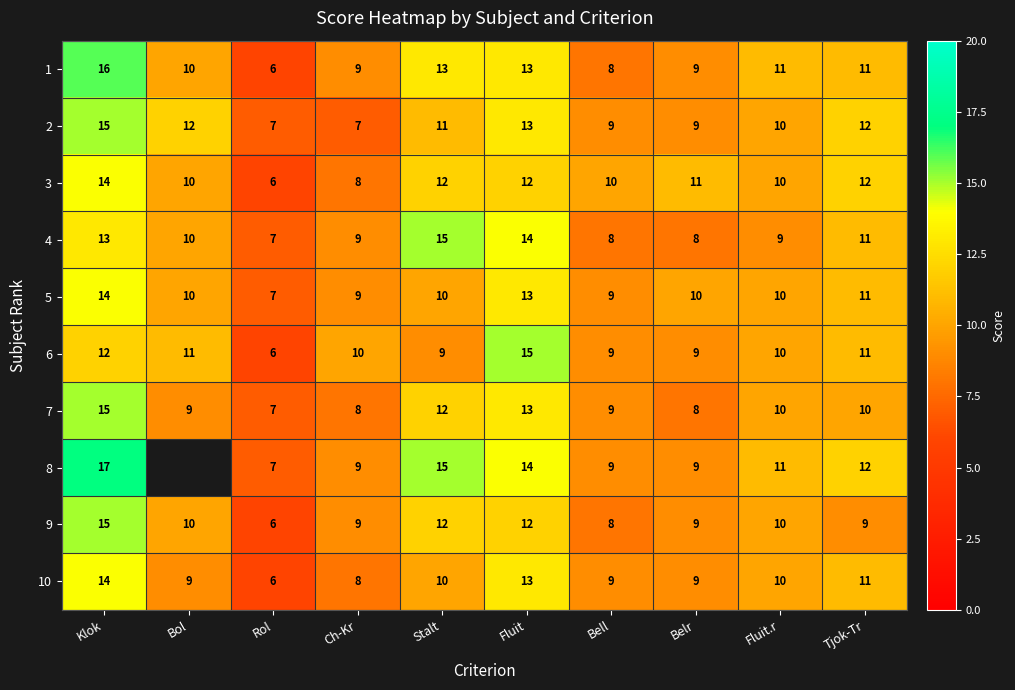

At which category is the sum across all series the highest?

Klok